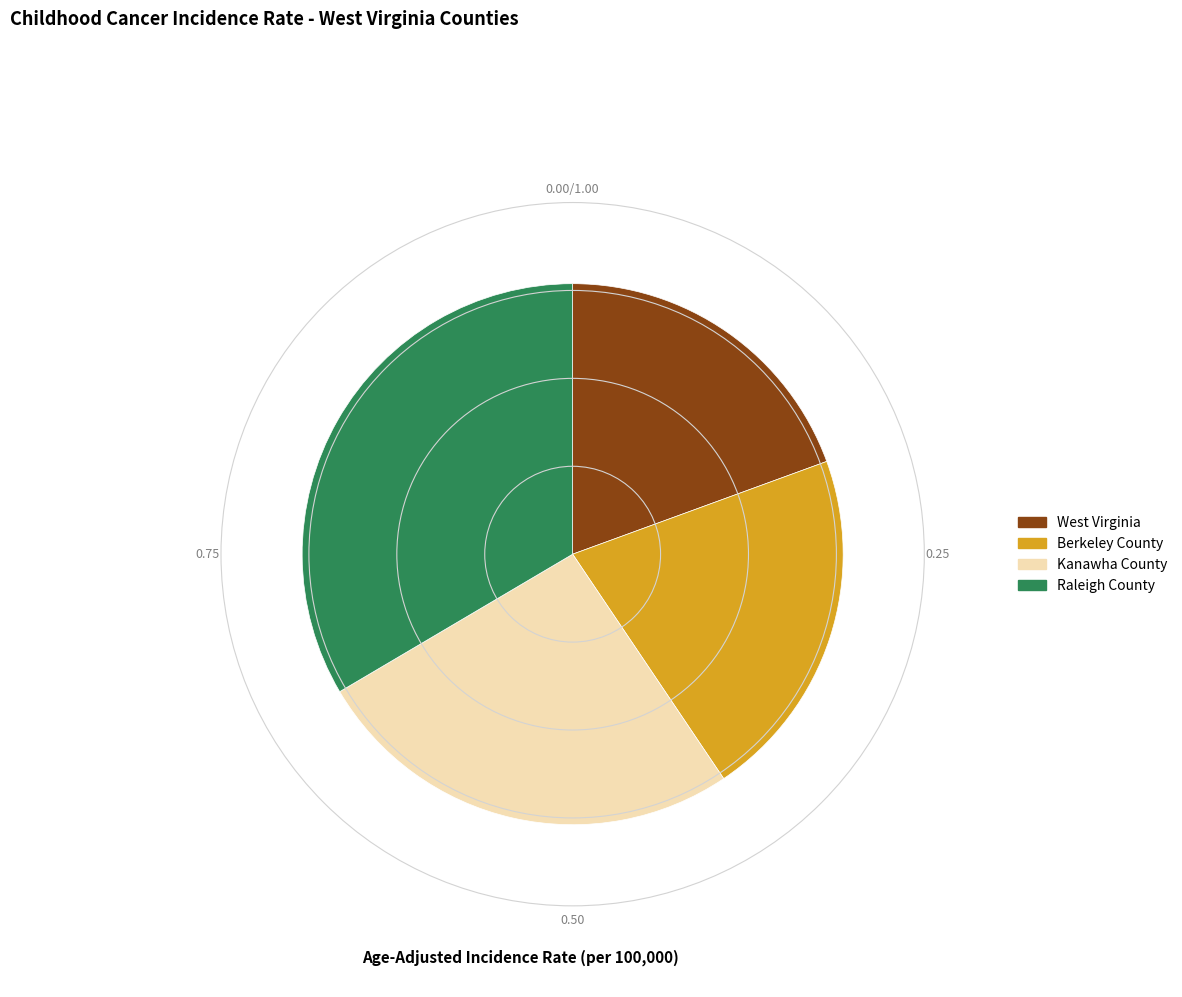

Is the sum of Kanawha County and West Virginia greater than half?

No